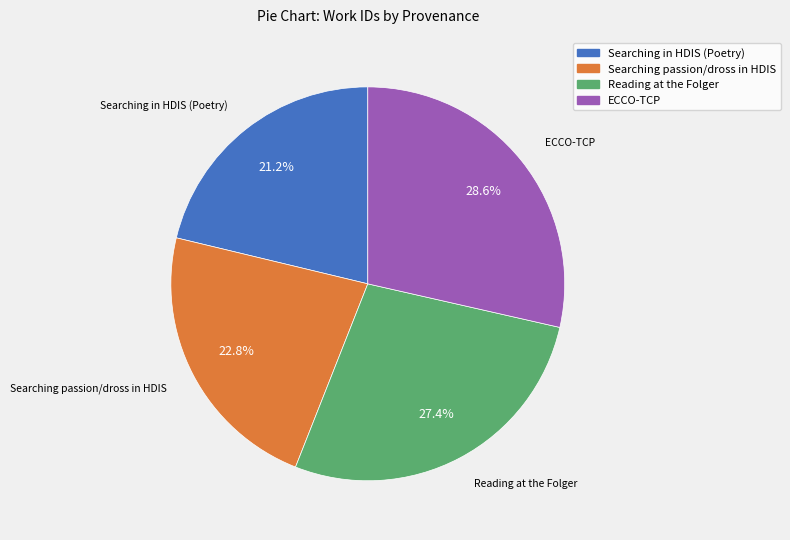

Is there a majority slice in this chart?

No